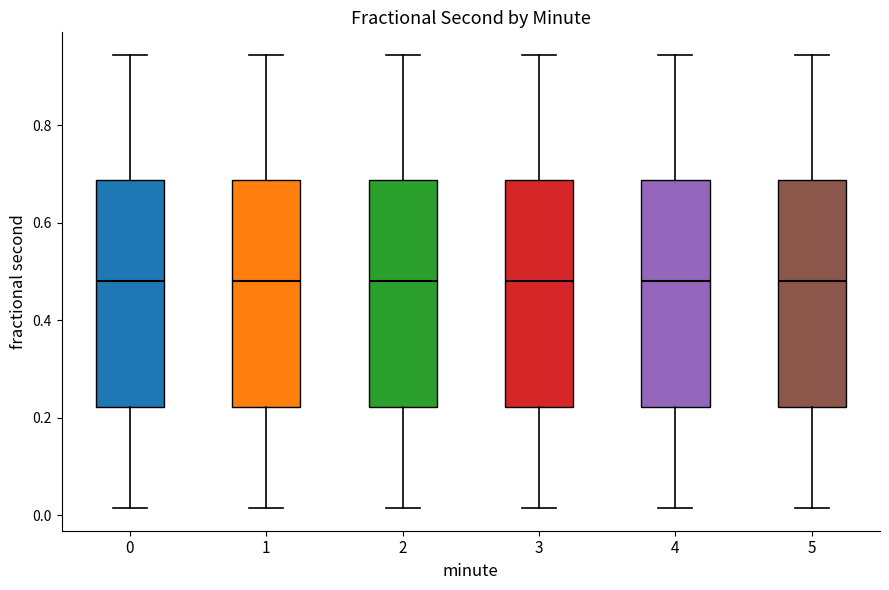

Reading left to right, transcribe this box plot: for each box, give where its median line is, the range the box spans, and where its two whiskers end, as read against the y-axis. The values are not printed on the chart, so give them approximately, as read against the axis.

0: median 0.48, box 0.22 to 0.68, whiskers 0.02 to 0.94
1: median 0.48, box 0.22 to 0.68, whiskers 0.02 to 0.94
2: median 0.48, box 0.22 to 0.68, whiskers 0.02 to 0.94
3: median 0.48, box 0.22 to 0.68, whiskers 0.02 to 0.94
4: median 0.48, box 0.22 to 0.68, whiskers 0.02 to 0.94
5: median 0.48, box 0.22 to 0.68, whiskers 0.02 to 0.94